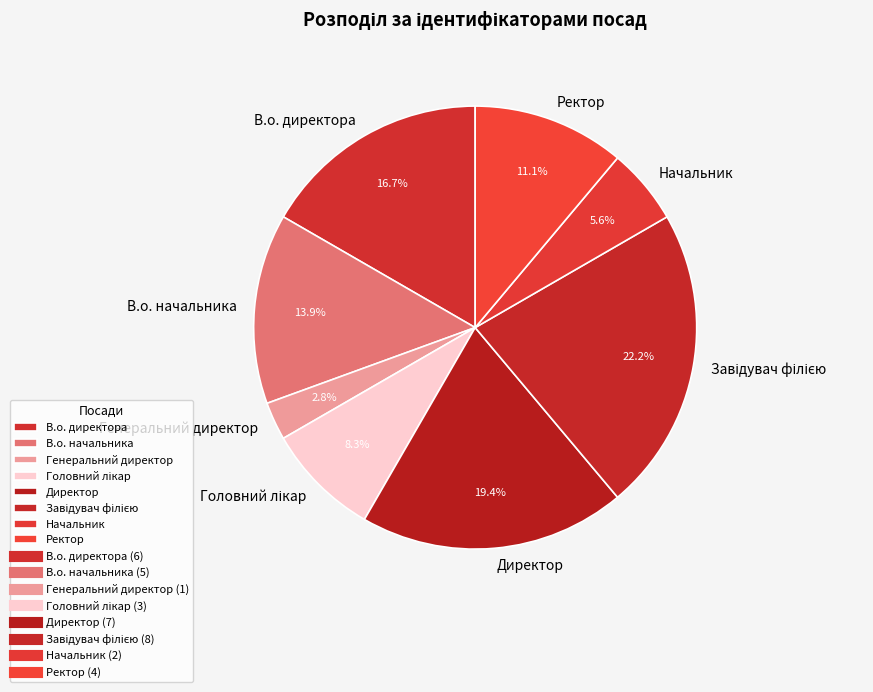

To the nearest percent, what is the difference between the largest and smallest slice percentages?

19%